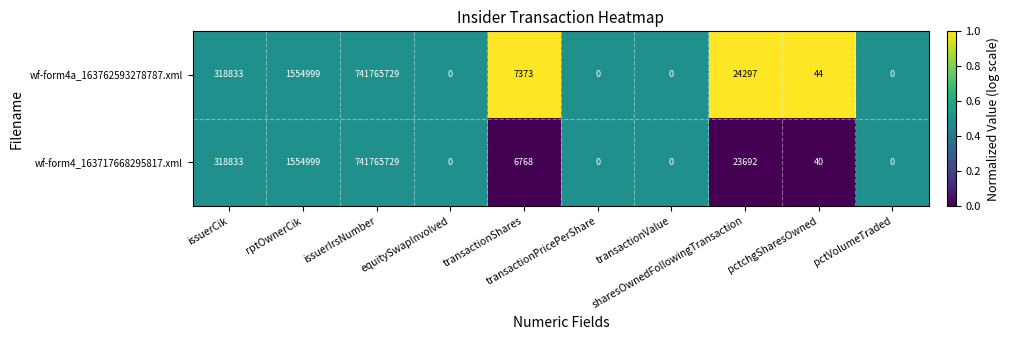

What is the highest value of the wf-form4_163717668295817.xml series?

741765729